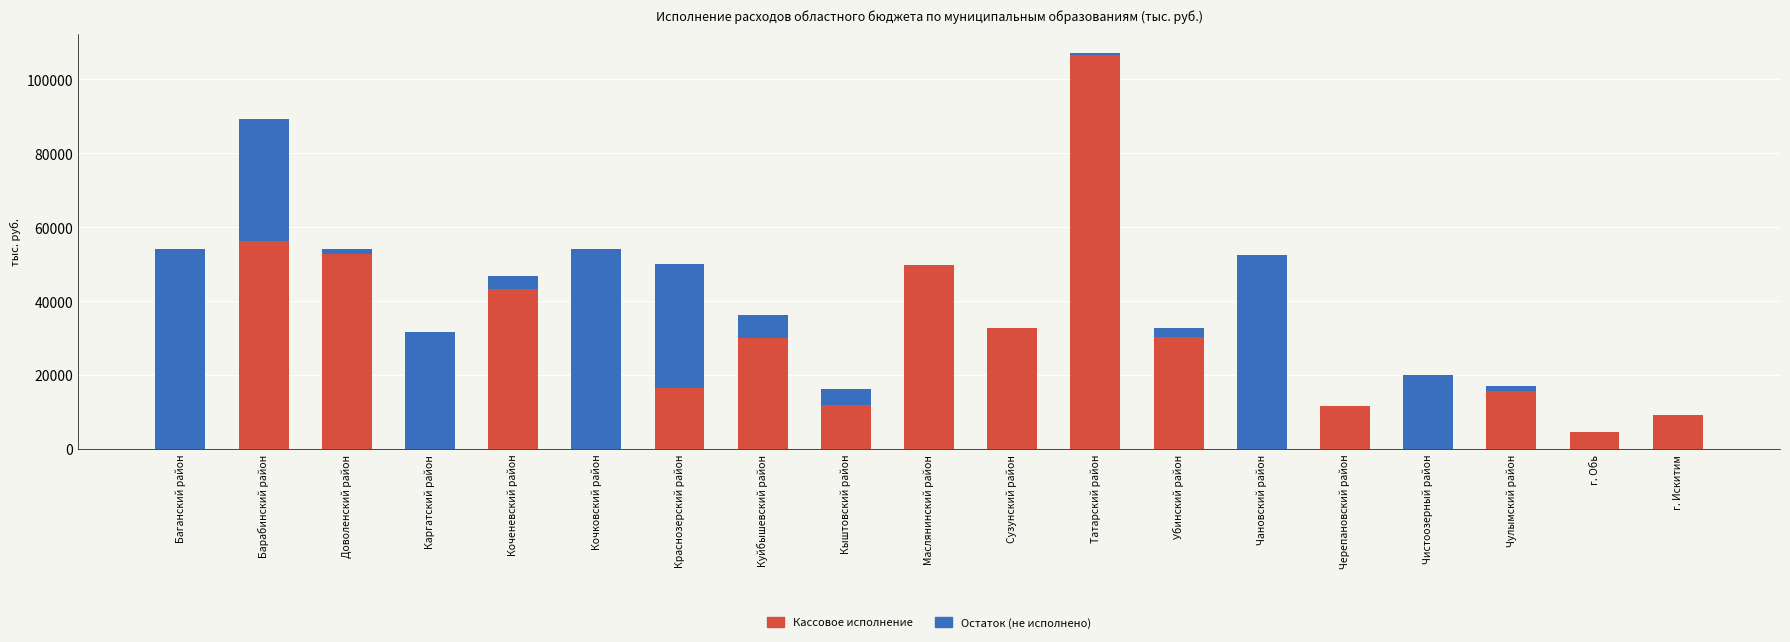

Is it true that Кассовое исполнение equals 9172.7 at г. Искитим?

True